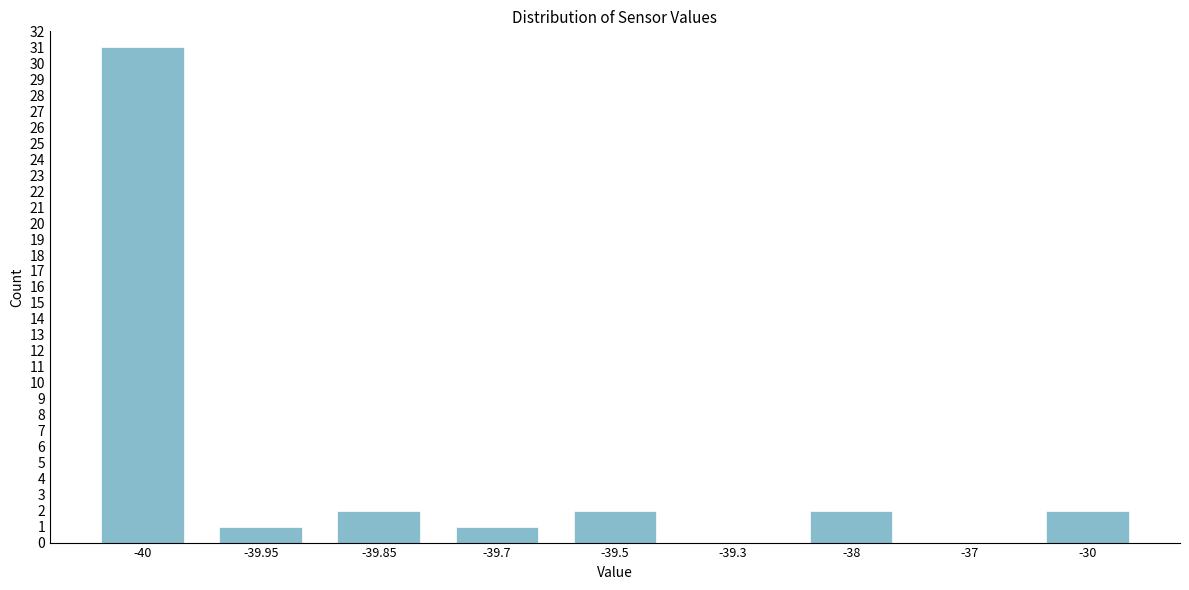

Reading left to right, list all the values displayed in this chart.

-40=31	-39.95=1	-39.85=2	-39.7=1	-39.5=2	-39.3=0	-38=2	-37=0	-30=2